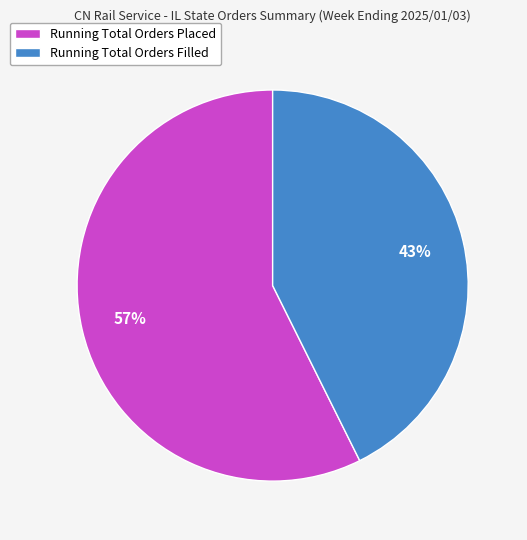

How many segments does this pie chart have?

2